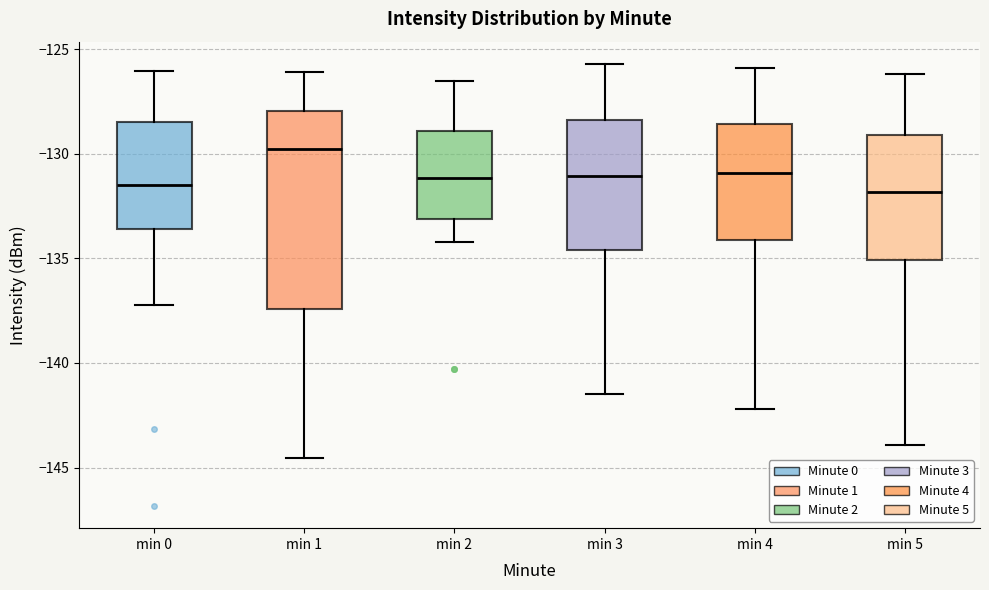

Reading left to right, transcribe this box plot: for each box, give where its median line is, the range the box spans, and where its two whiskers end, as read against the y-axis. The values are not printed on the chart, so give them approximately, as read against the axis.

min 0: median -131.5, box -133.5 to -128.5, whiskers -137.0 to -126.0
min 1: median -130.0, box -137.5 to -128.0, whiskers -144.5 to -126.0
min 2: median -131.0, box -133.0 to -129.0, whiskers -134.0 to -126.5
min 3: median -131.0, box -134.5 to -128.5, whiskers -141.5 to -125.5
min 4: median -131.0, box -134.0 to -128.5, whiskers -142.0 to -126.0
min 5: median -132.0, box -135.0 to -129.0, whiskers -144.0 to -126.0